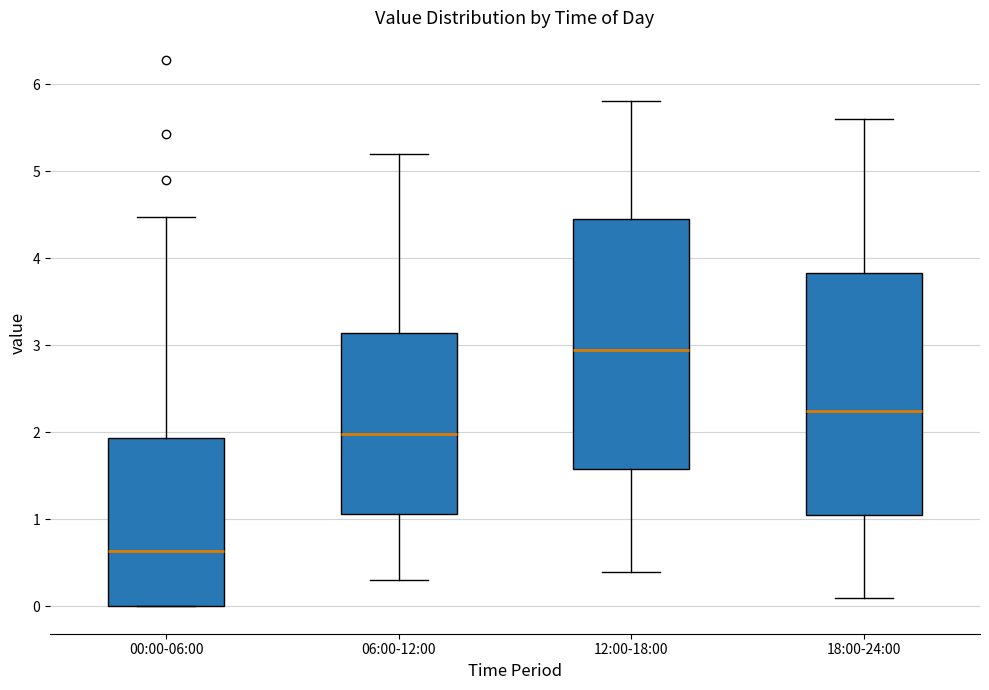

Which box has the highest median line?

12:00-18:00